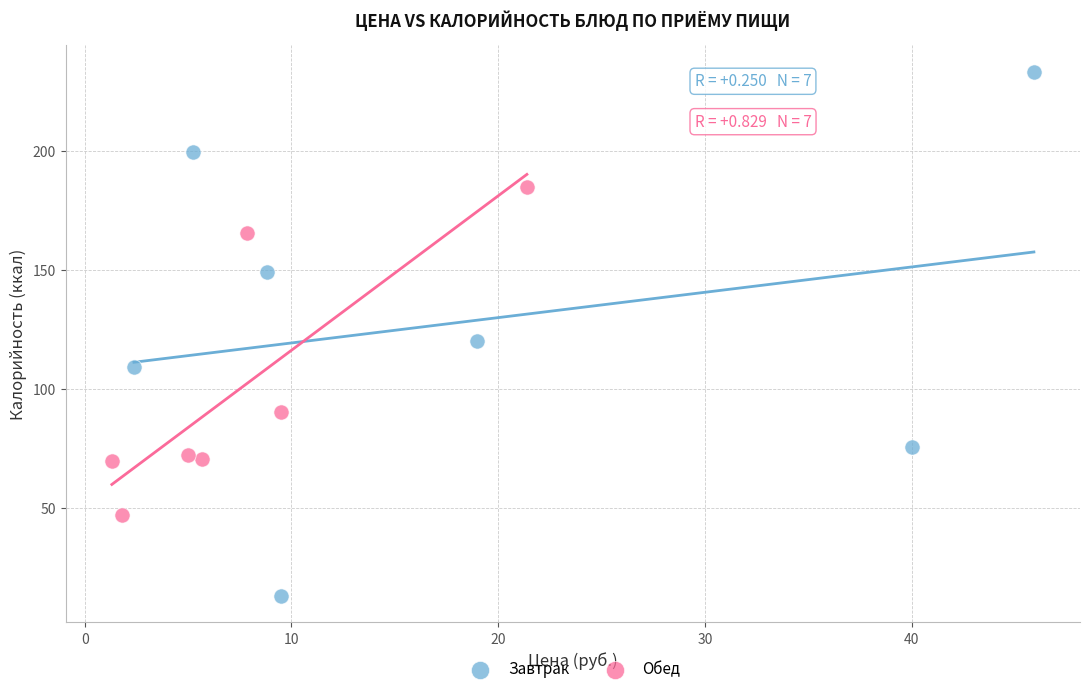

What are all the series names shown in the legend?

Завтрак, Обед